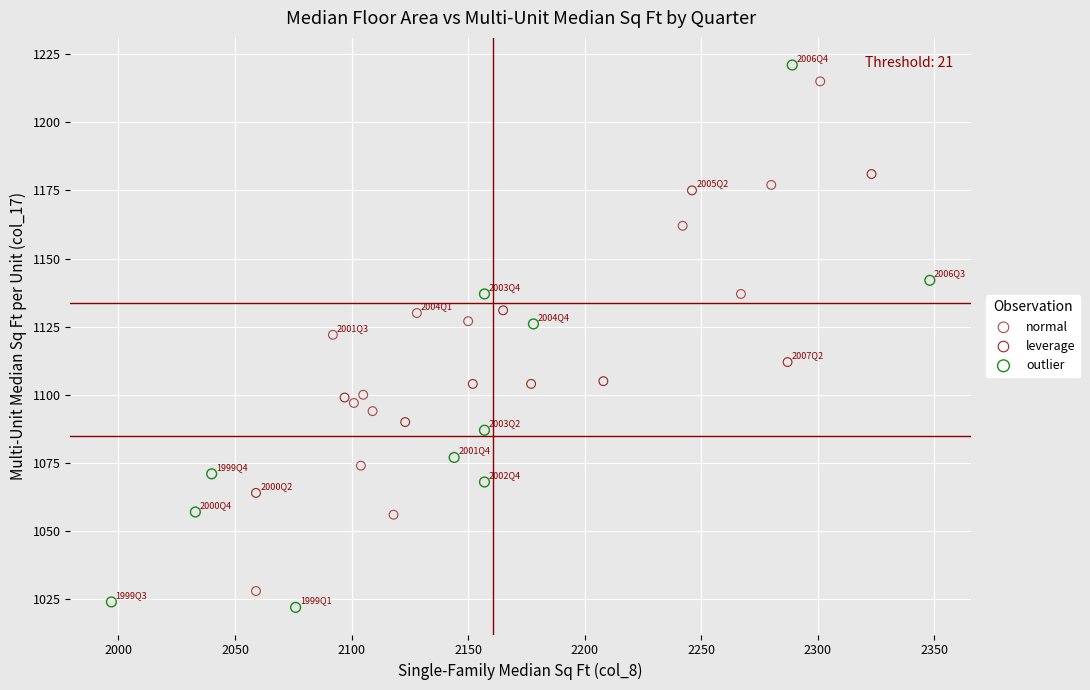

What are all the series names shown in the legend?

normal, leverage, outlier